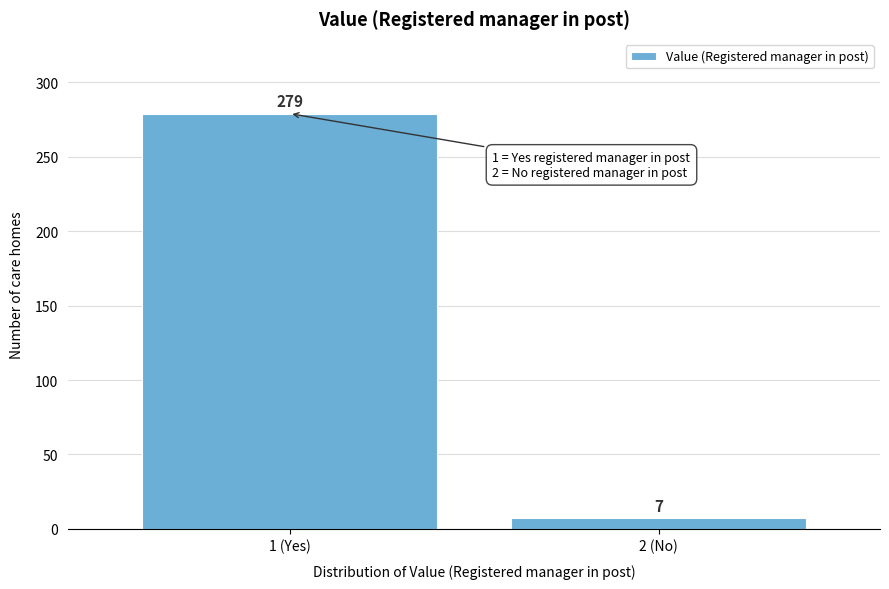

Reading left to right, extract all data points from this chart.

1 (Yes)=279	2 (No)=7